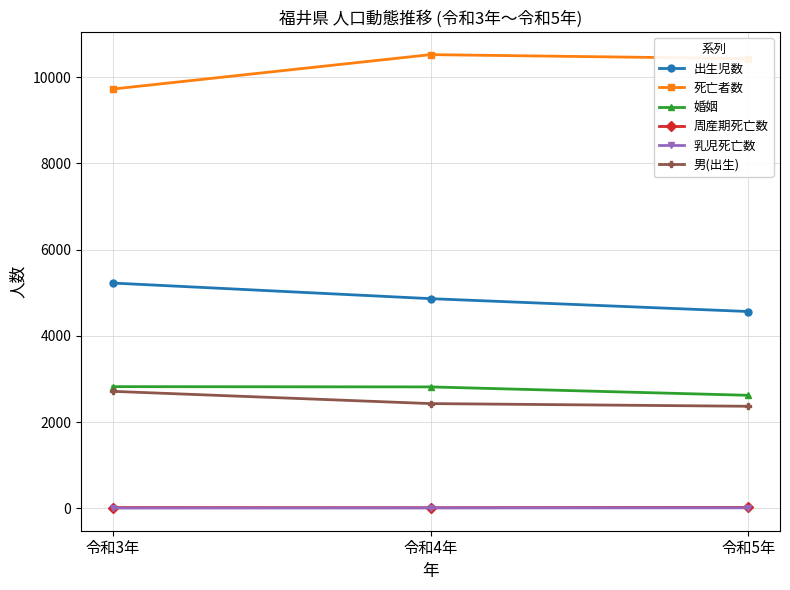

What is the label of the 1st point from the left?

令和3年